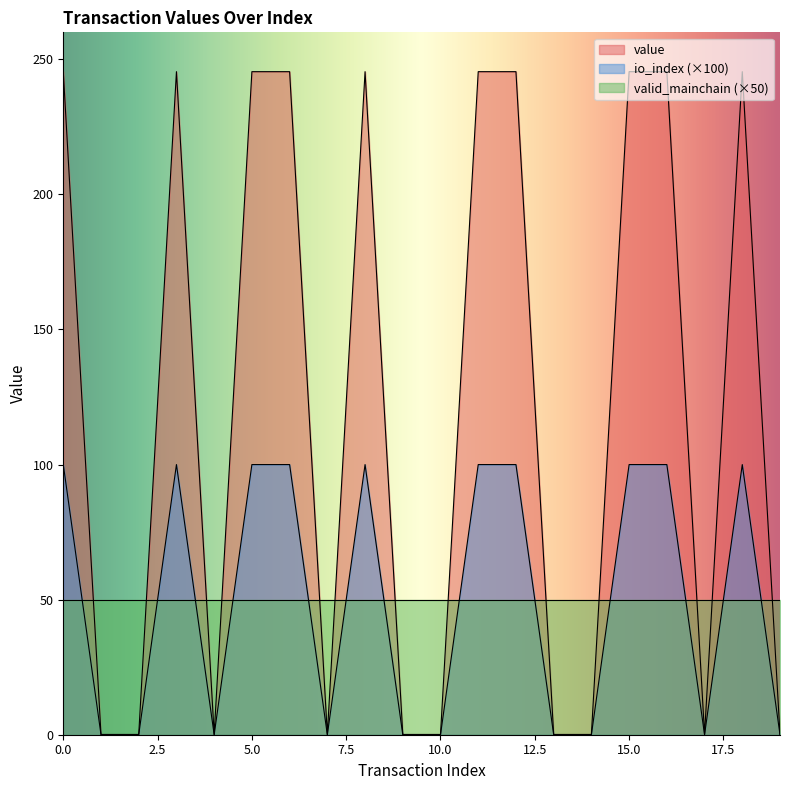

True or false: value and io_index intersect in this chart.

False